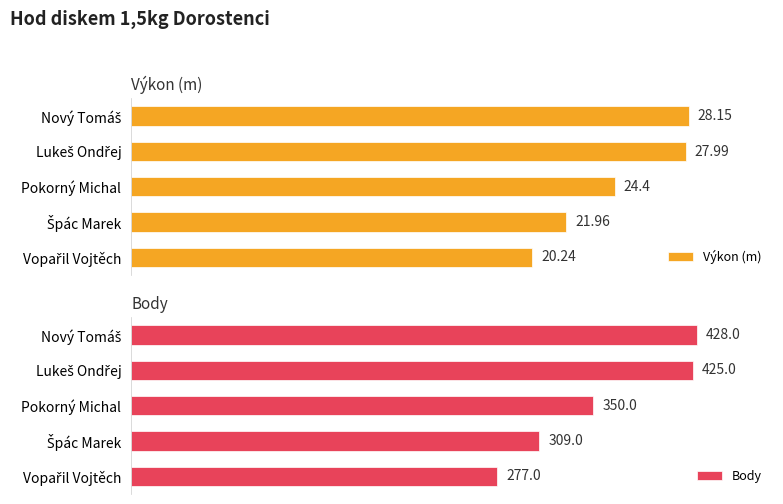

How many series are shown in this chart?

2